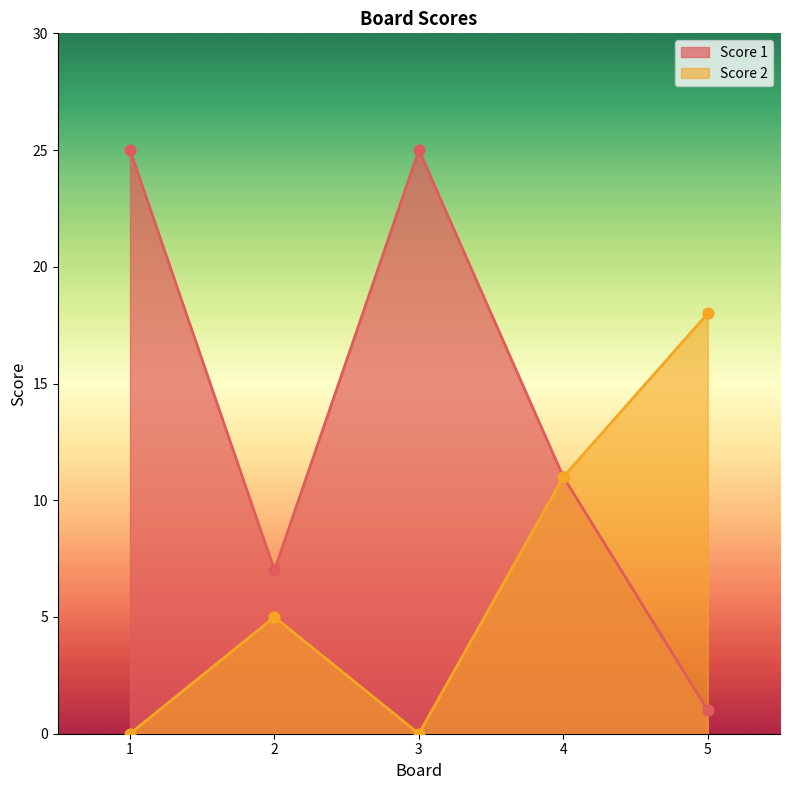

What are all the series names shown in the legend?

Score 1, Score 2